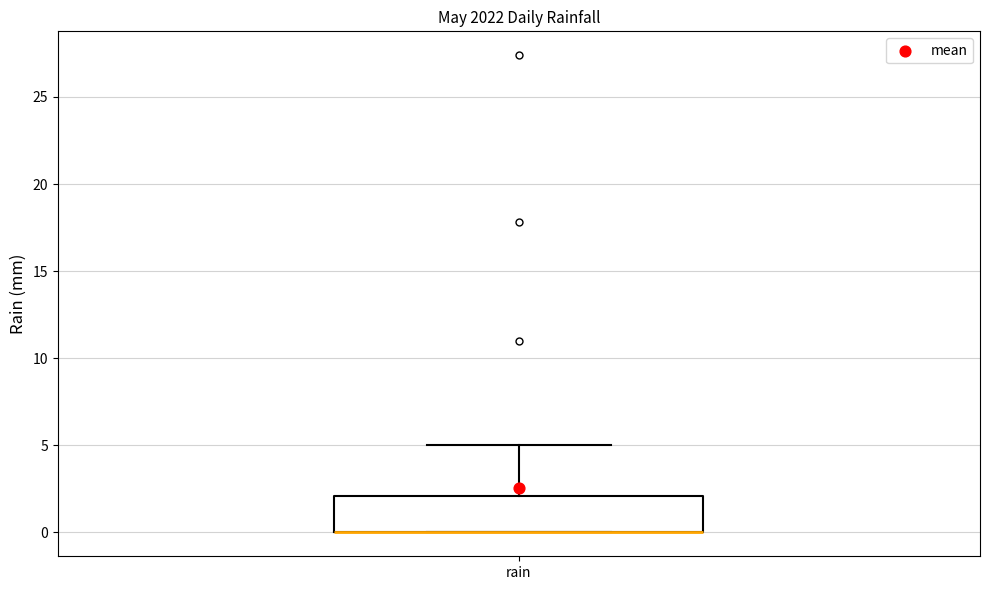

Transcribe this box plot: give where the median line is, the range the box spans, and where the two whiskers end, as read against the y-axis. The values are not printed on the chart, so give them approximately, as read against the axis.

median 0 (drawn on the box's lower edge), box 0 to 2, whiskers 0 to 5